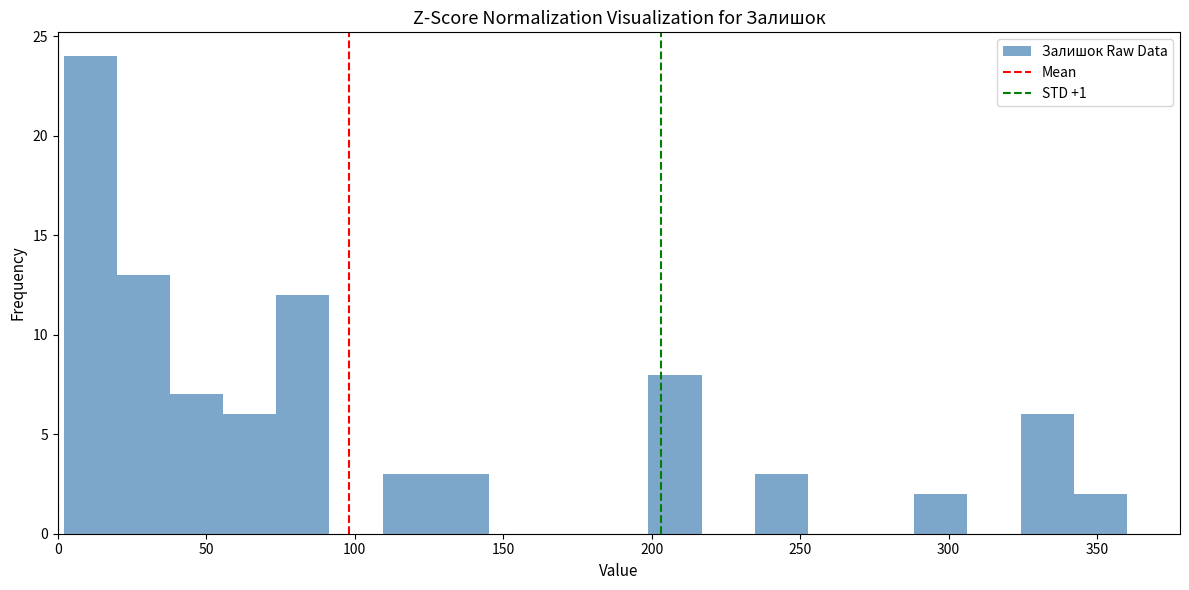

Read against the x-axis, roughly where is the centre of the tallest bar?

10